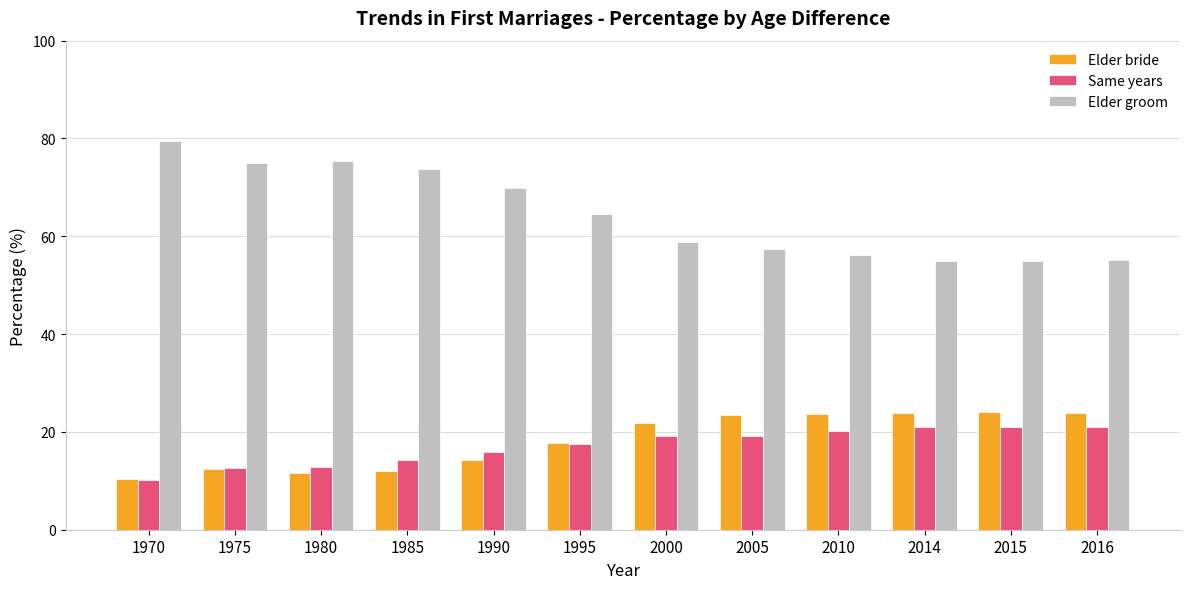

True or false: Same years has a value of 12.7 at 2015.

False